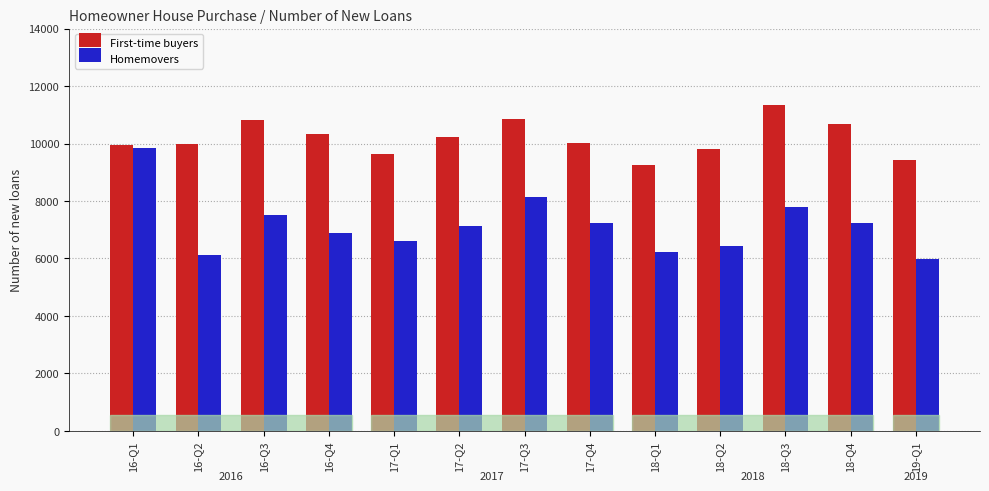

Are the bars grouped side by side (vs. stacked)?

Yes